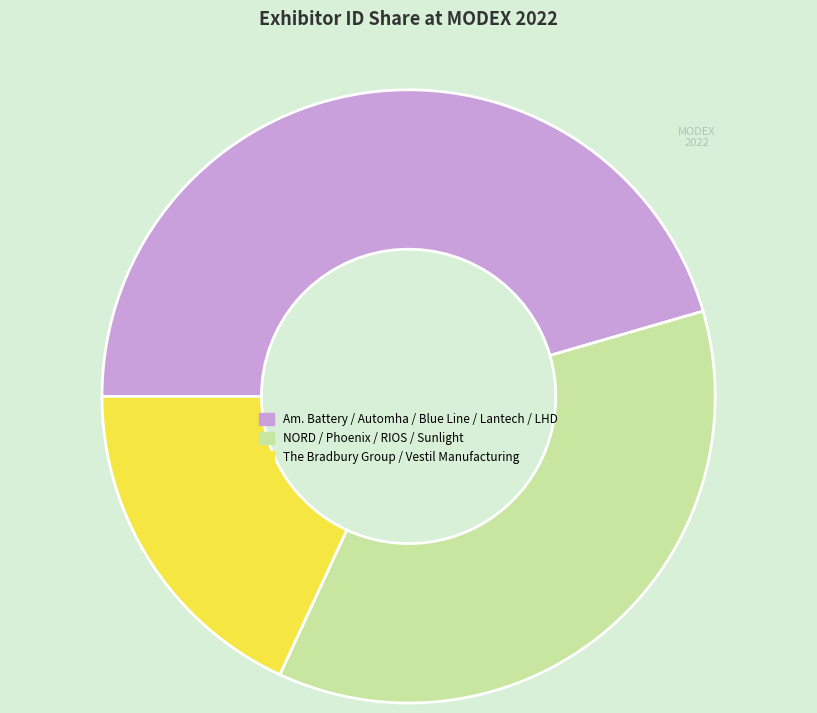

Does any single category account for the majority?

No